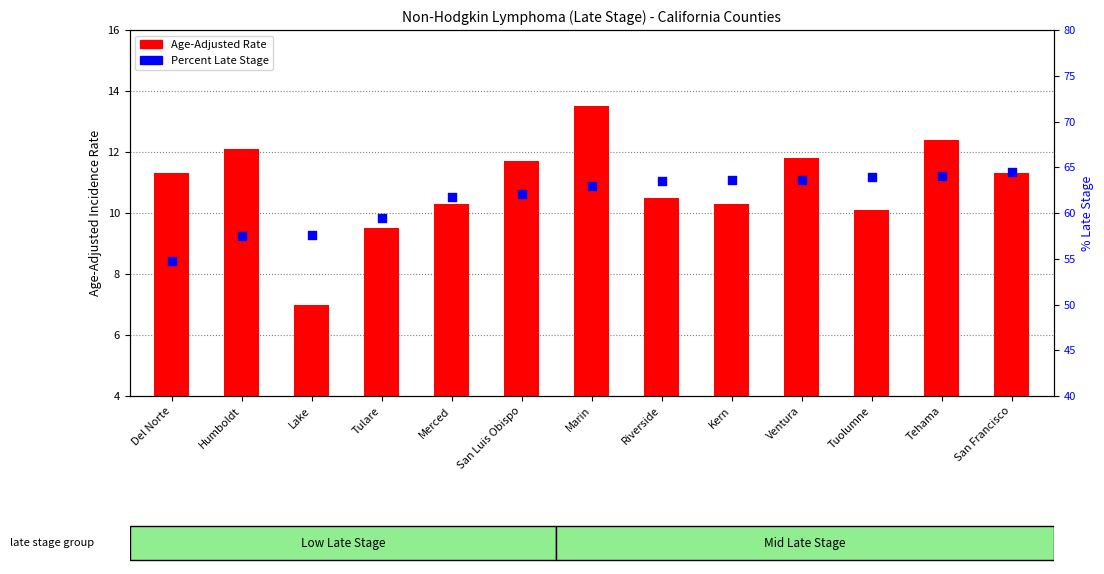

At how many categories does at least one series exceed 9?

13